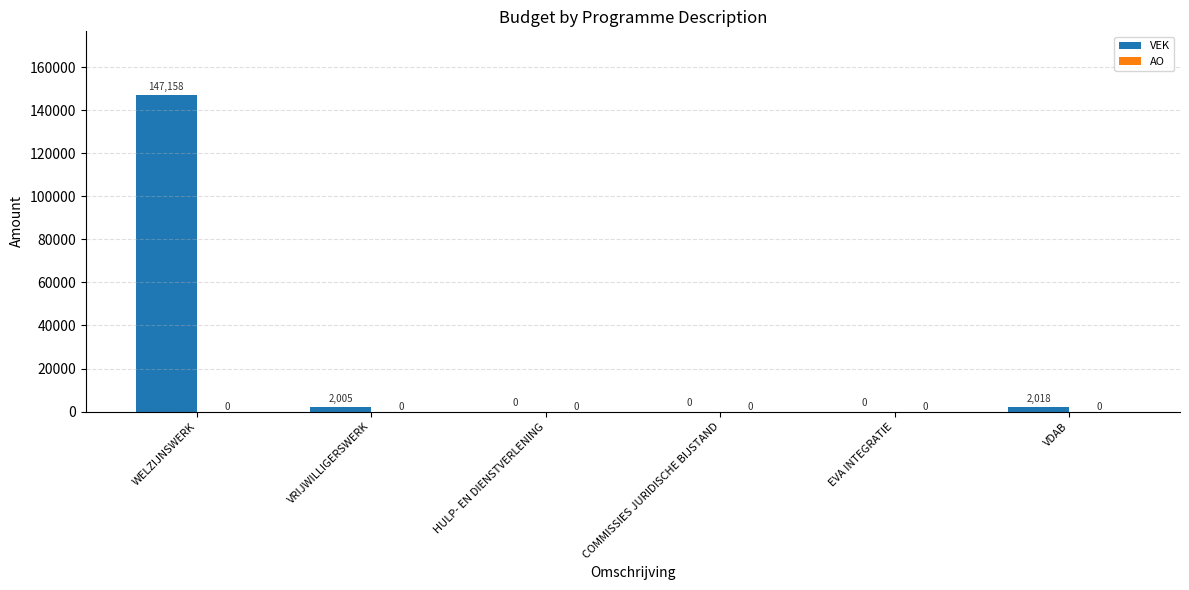

The value at EVA INTEGRATIE is 0. True or false?

True